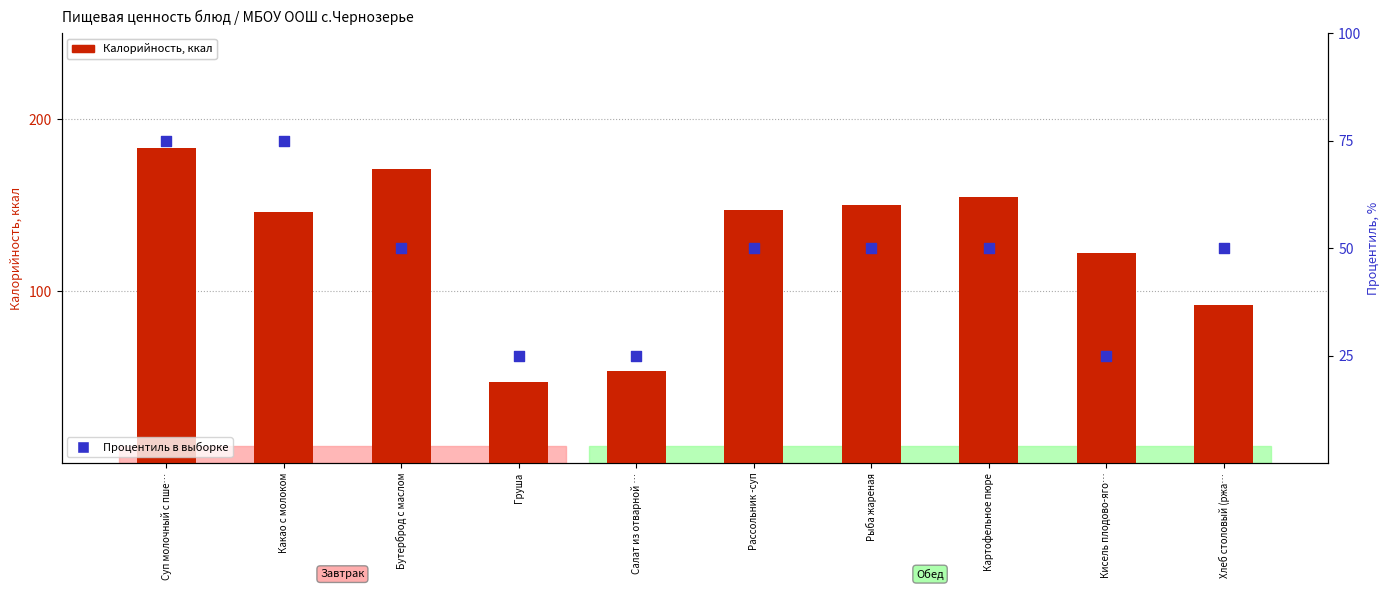

Which series has the largest Y range (max minus min)?

Калорийность